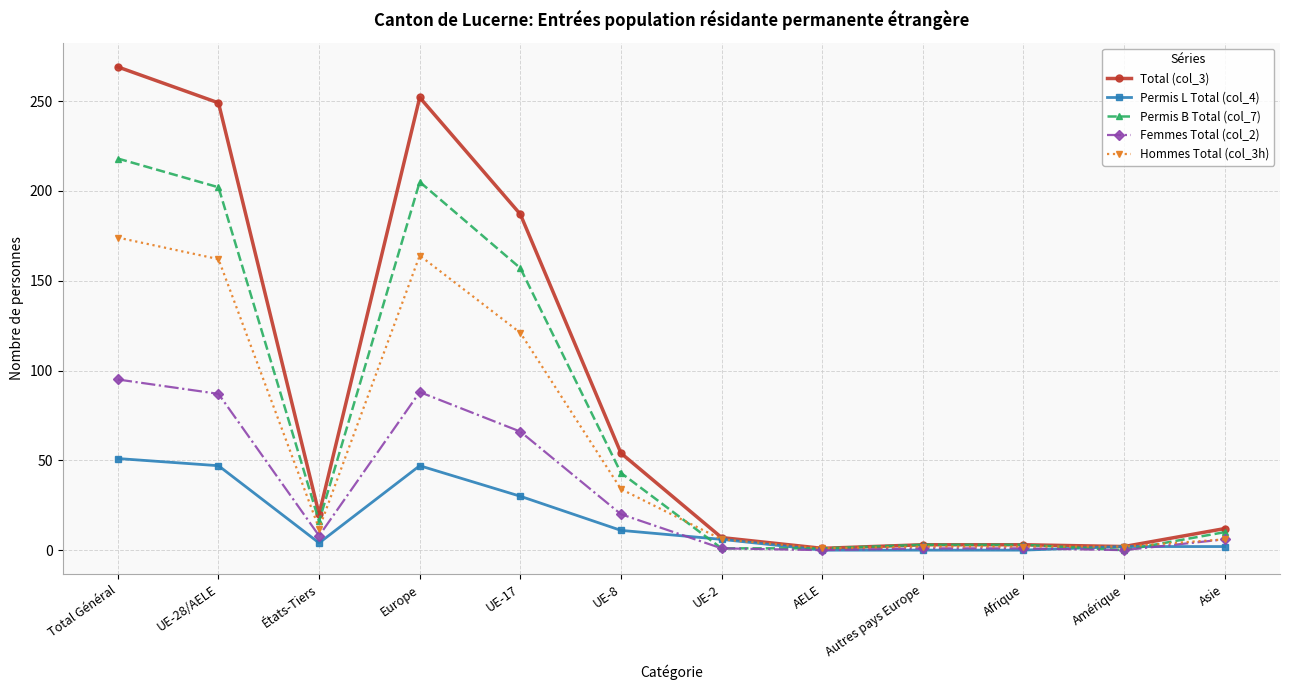

What is the total value across all series at UE-28/AELE?

747